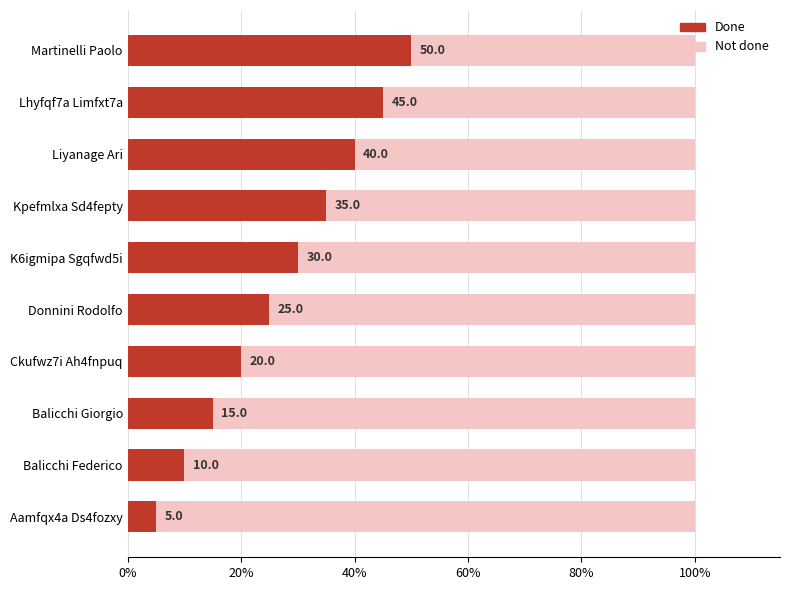

How many distinct data groups are displayed?

2